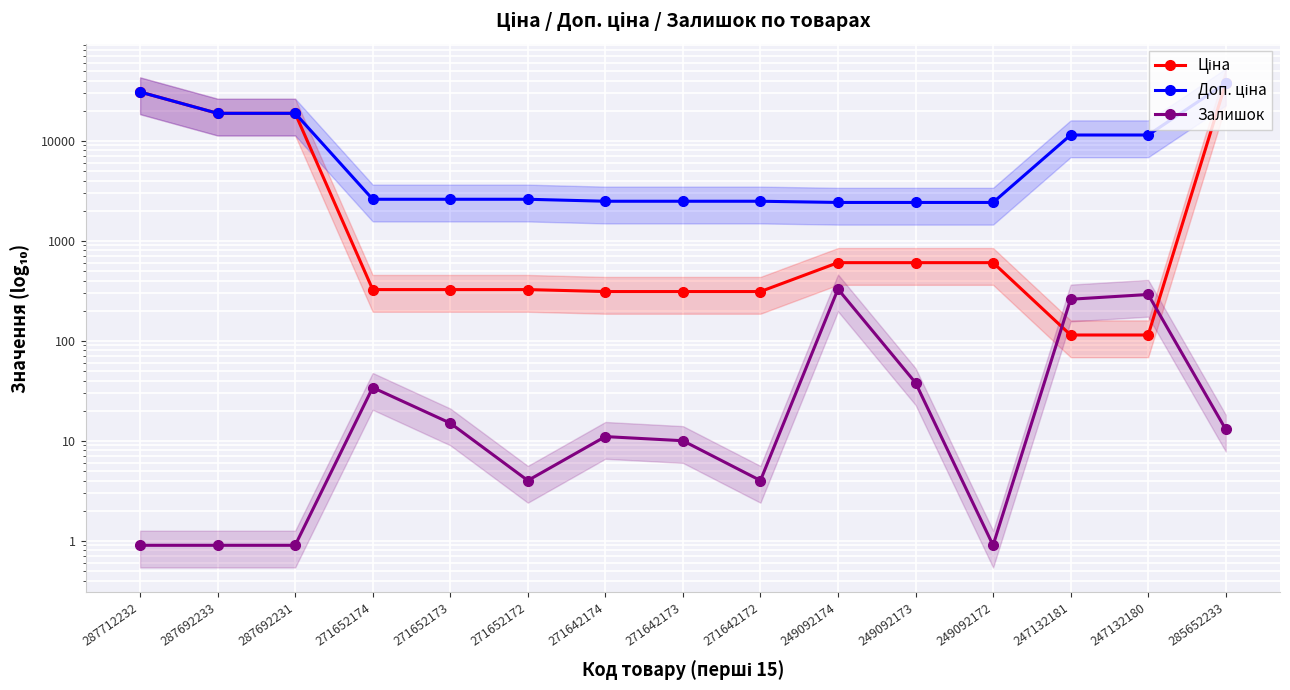

At which label does Залишок first exceed 11?

271652174